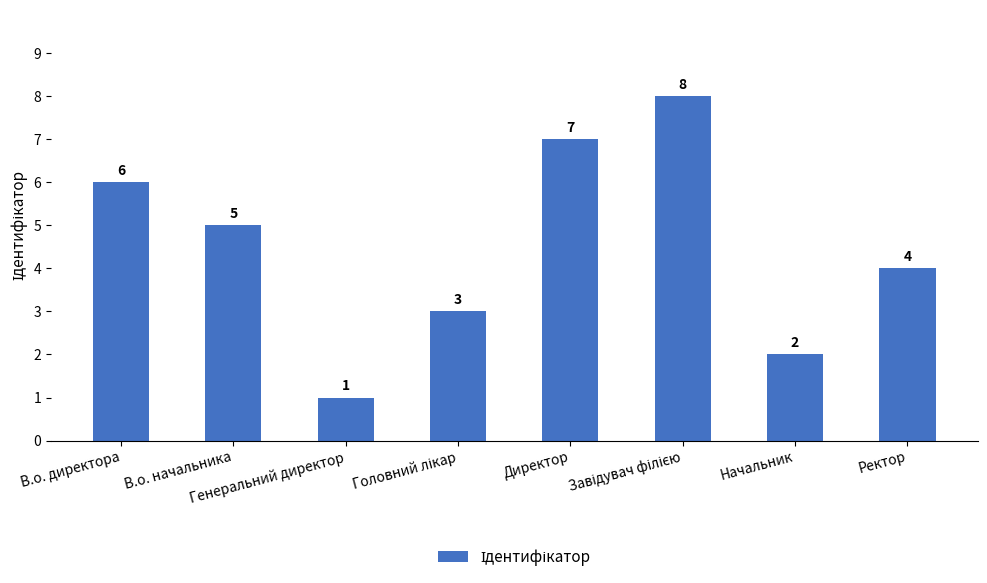

What is the value of the 7th bar from the left?

2